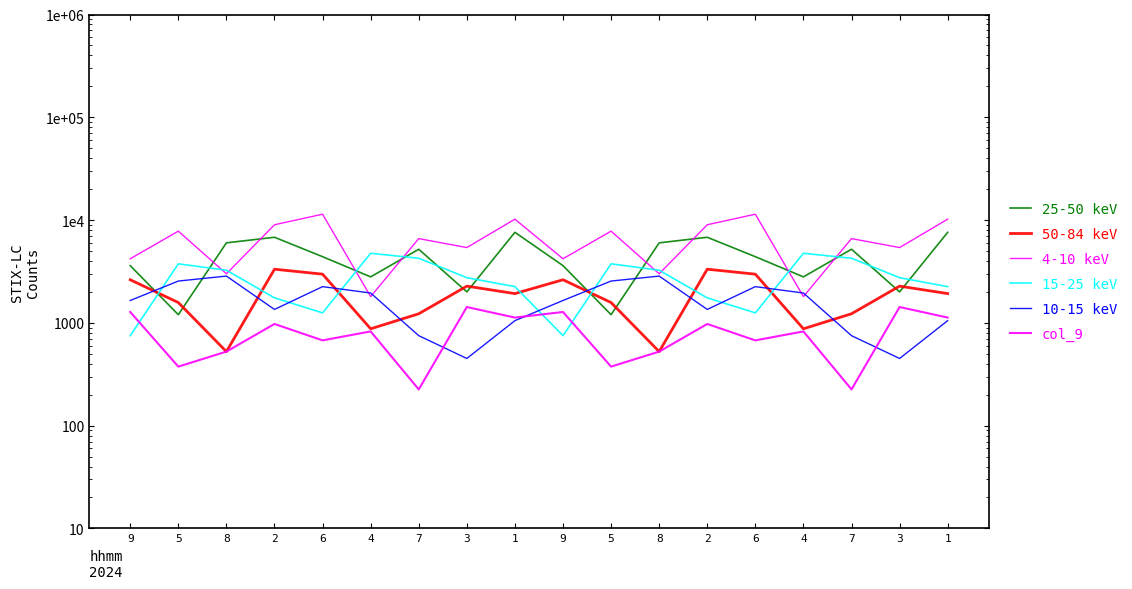

What is the difference between the highest and lowest values at 6?

10725